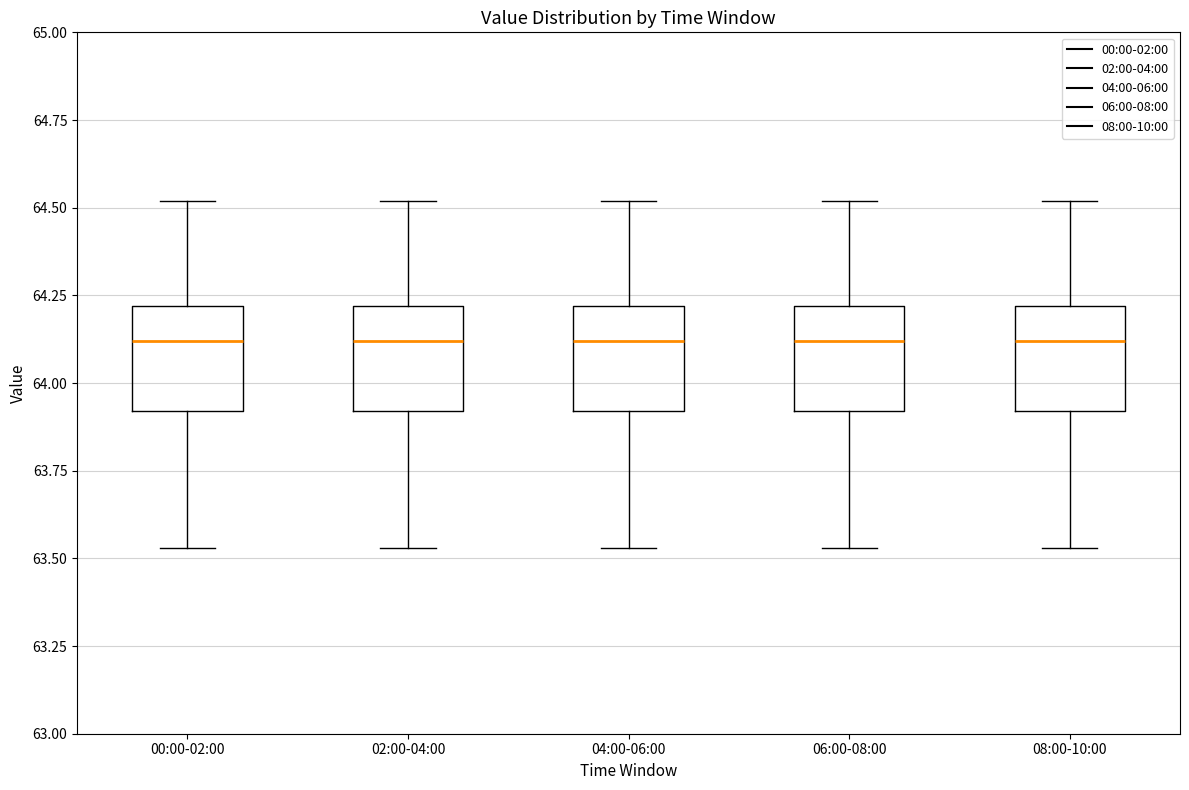

Where does the median line of the box for 08:00-10:00 sit on the y-axis? The values are not printed on the chart, so give them approximately, as read against the axis.

64.10